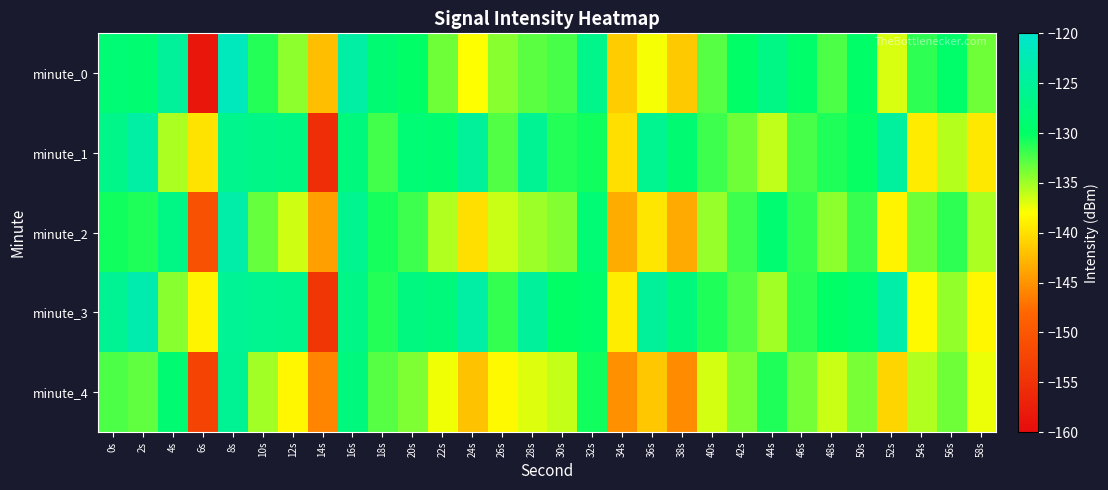

At which category is the sum across all series the highest?

8s